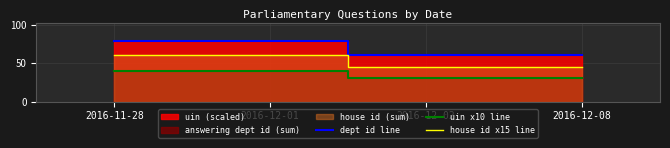

What is the sum of the uin x10 line values at 2016-12-08 and 2016-11-28?

70